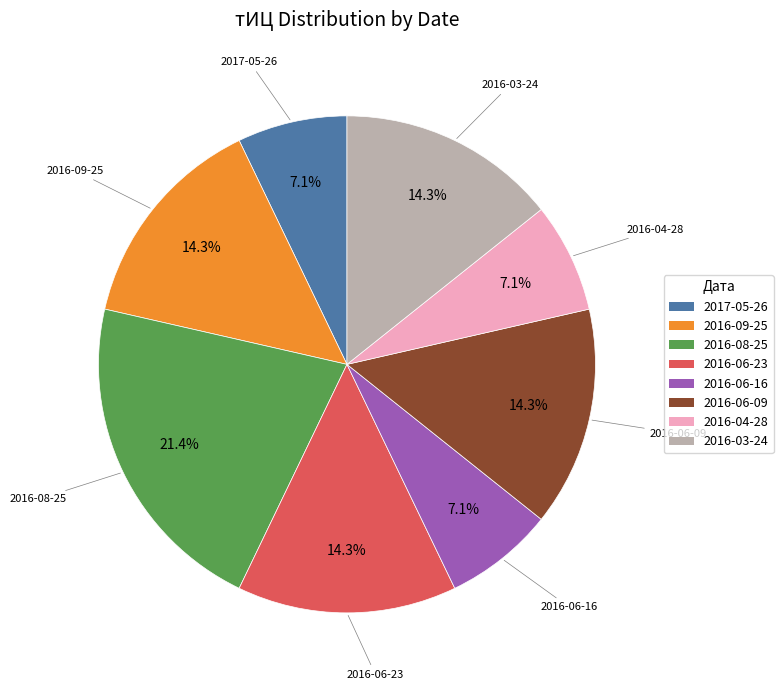

Between 2016-08-25 and 2017-05-26, which is larger?

2016-08-25